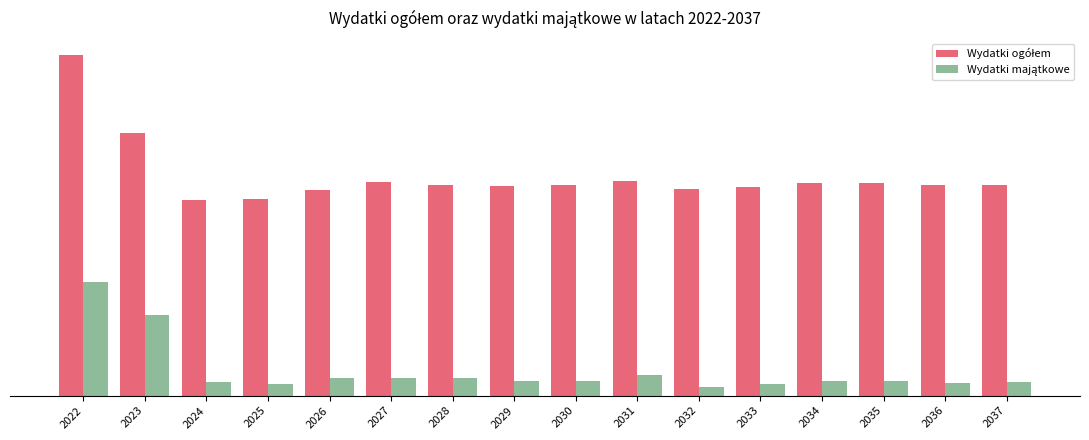

Is it true that Wydatki majątkowe equals 7407393.5 at 2022?

False